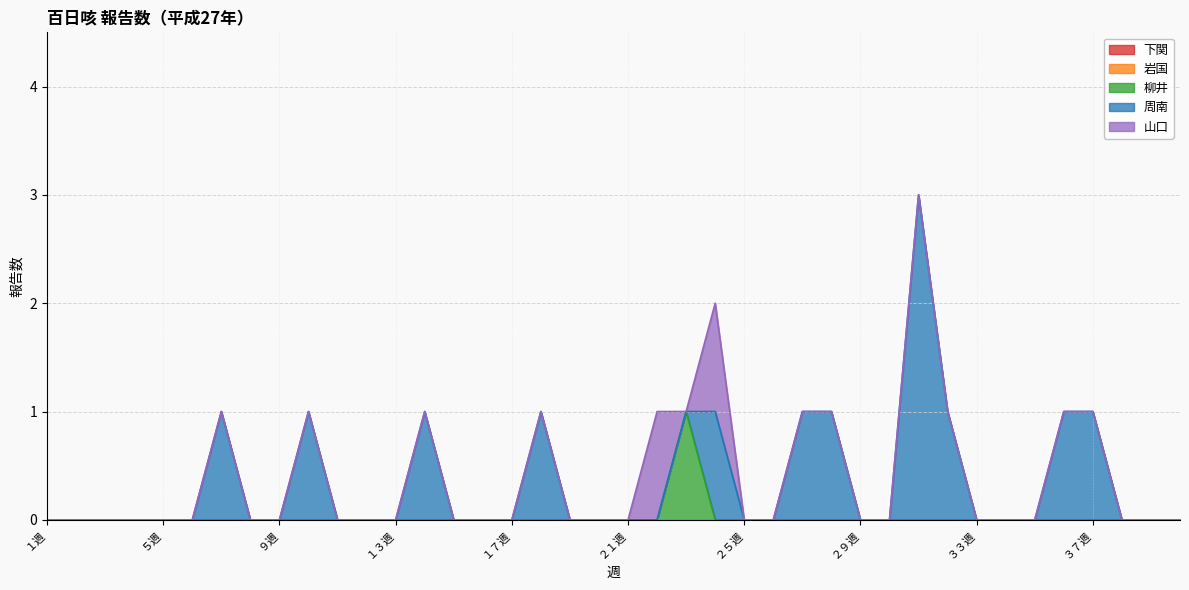

What are all the series names shown in the legend?

下関, 岩国, 柳井, 周南, 山口